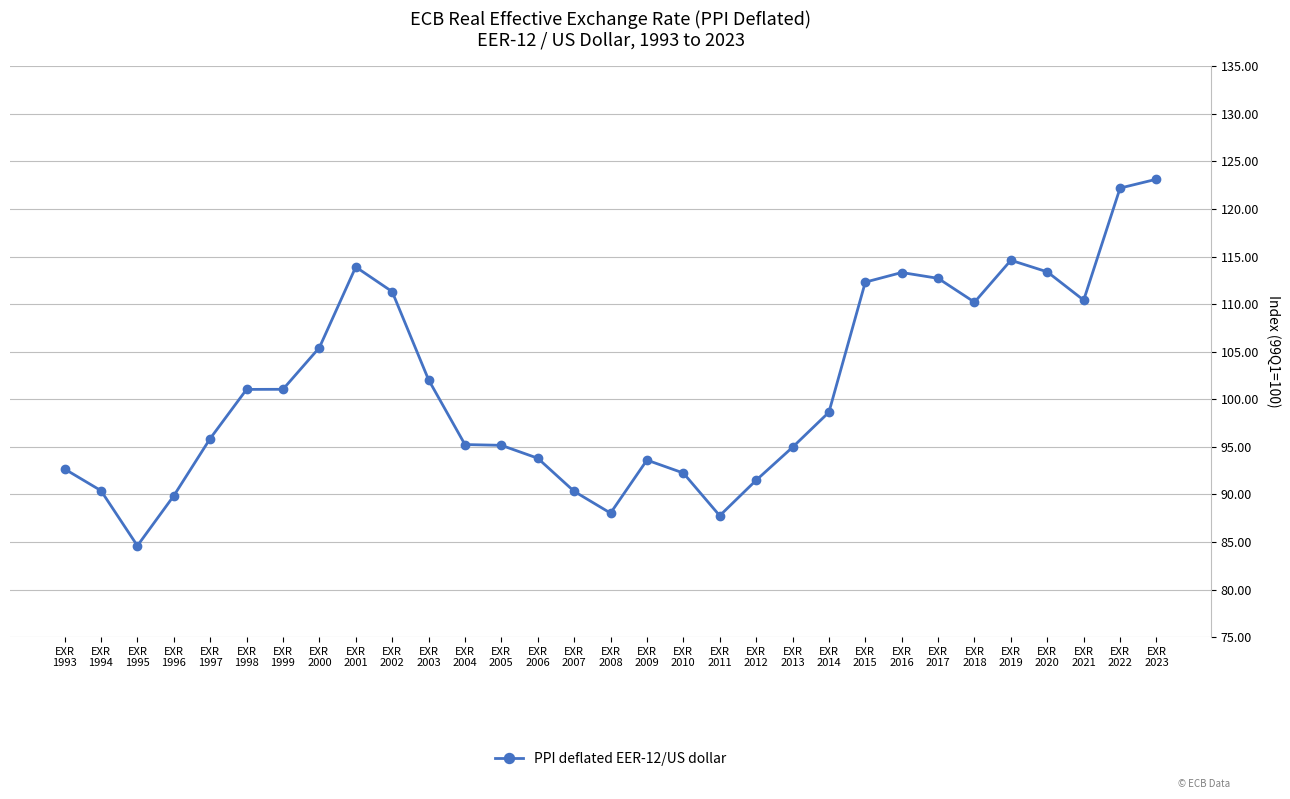

What is the value of the 24th point from the left?

113.3